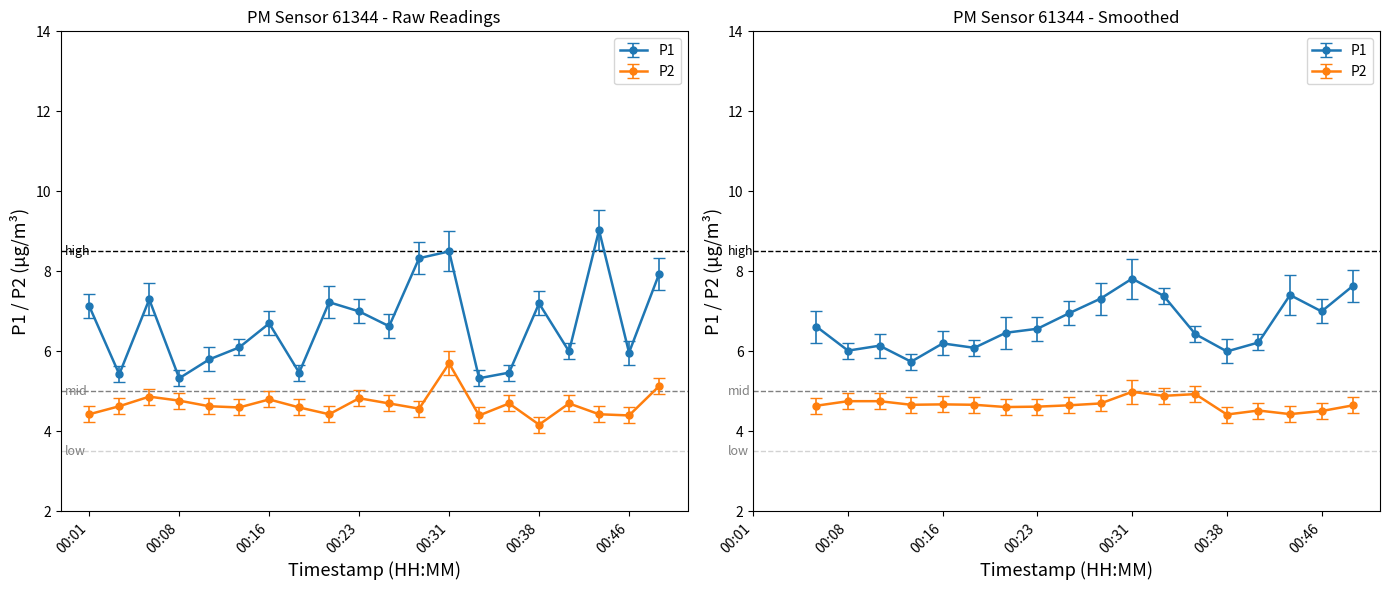

Reading right to left, extract all data points from this chart.

P1: 7.9	6.0	9.0	6.0	7.2	5.5	5.3	8.5	8.3	6.6	7.0	7.2	5.5	6.7	6.1	5.8	5.3	7.3	5.4	7.1
P2: 5.1	4.4	4.4	4.7	4.2	4.7	4.4	5.7	4.6	4.7	4.8	4.4	4.6	4.8	4.6	4.6	4.8	4.9	4.6	4.4